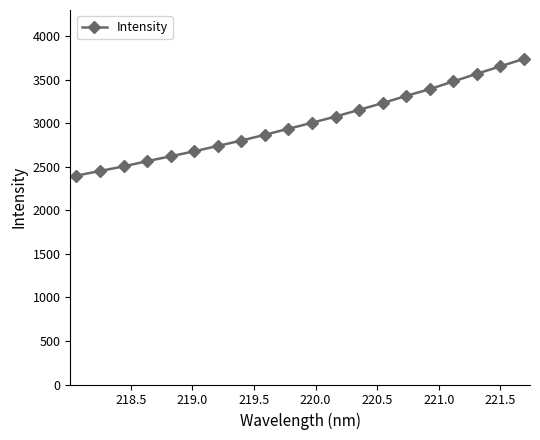

What is the value of the 14th point from the left?

3230.1